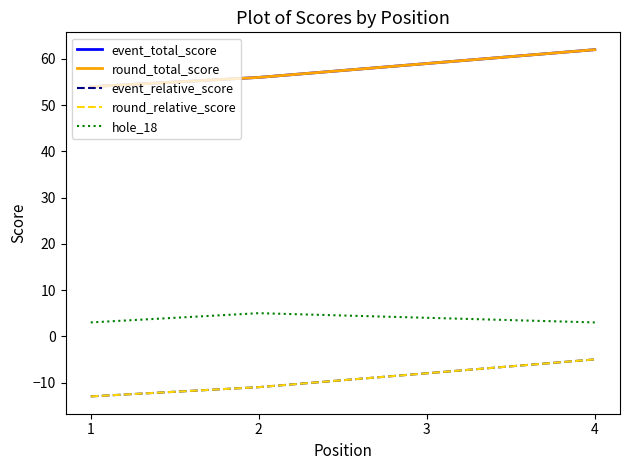

Which category has the highest value across all series?

4